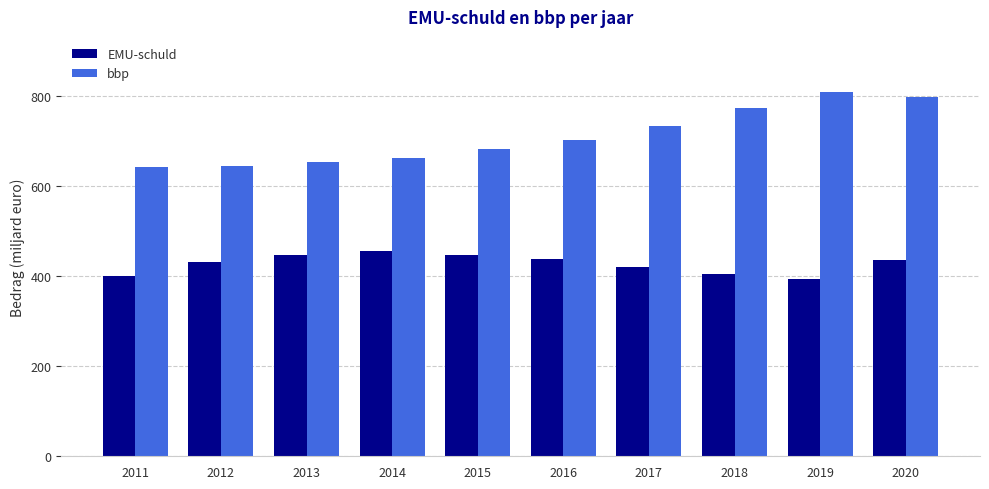

What is the approximate value of bbp at 2013?

653.0